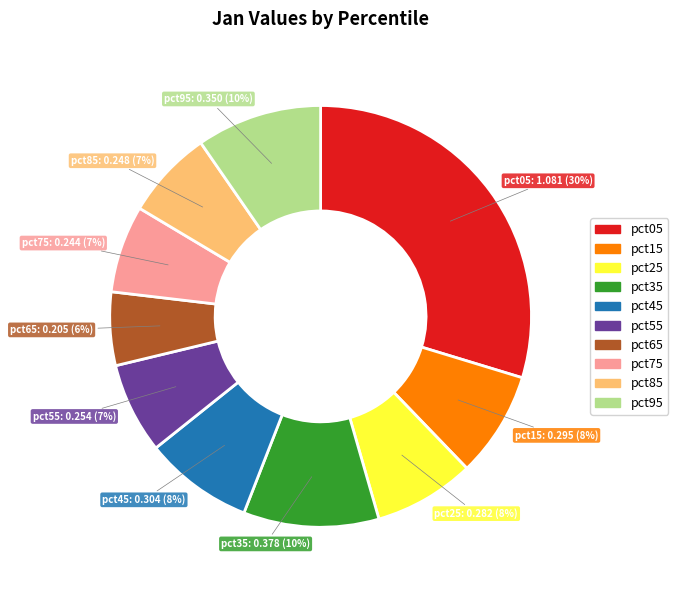

To the nearest percent, what portion does pct45 represent?

8%